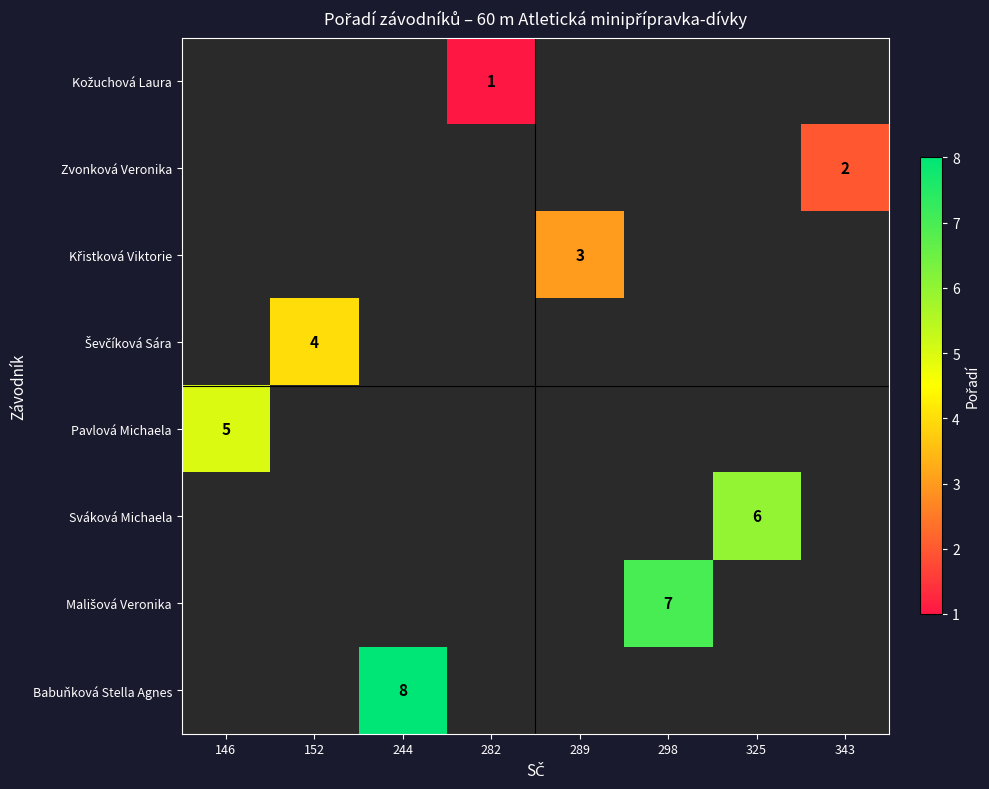

The Zvonková Veronika series shows 2 at 343. True or false?

True